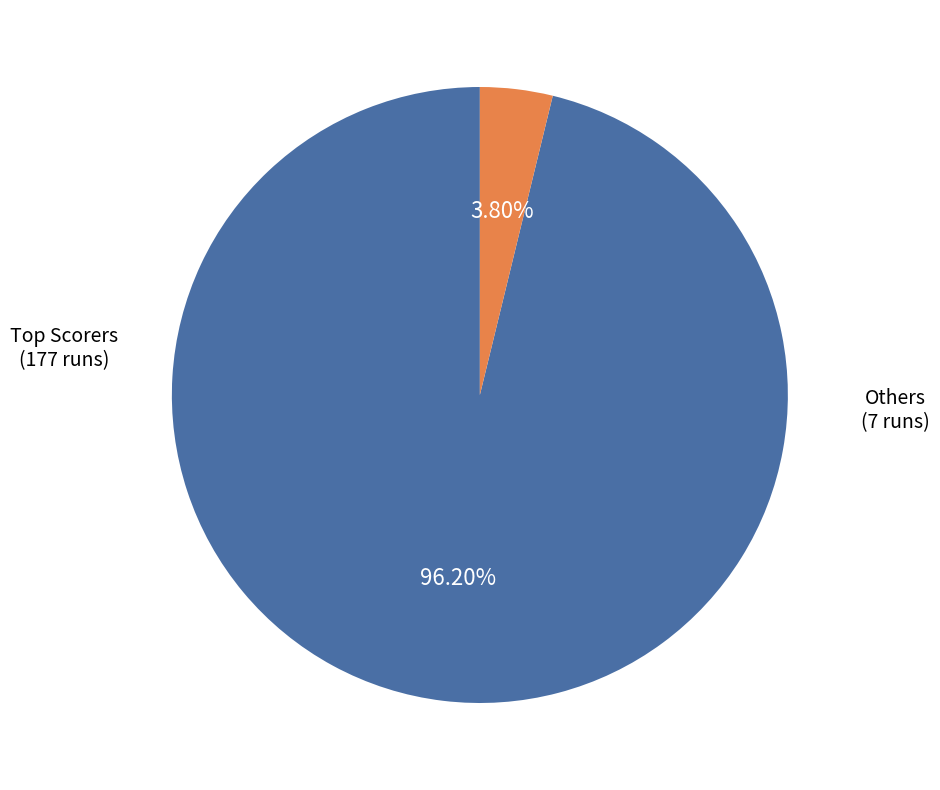

Is there any slice that represents more than half of the pie?

Yes